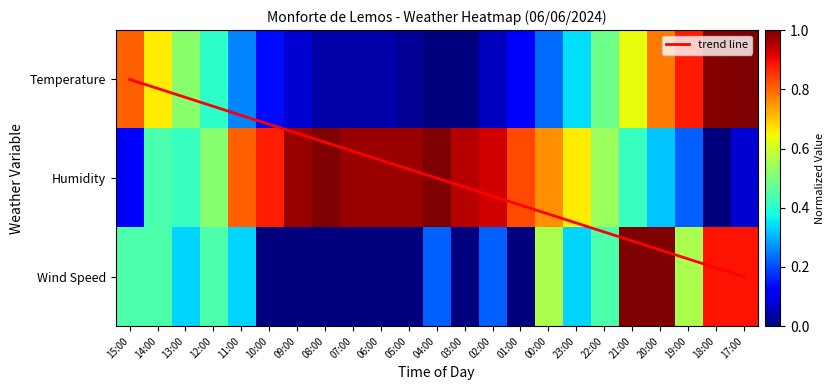

Rank the categories by Wind Speed value from lowest to highest.

10:00, 09:00, 08:00, 07:00, 06:00, 05:00, 03:00, 01:00, 04:00, 02:00, 13:00, 11:00, 23:00, 15:00, 14:00, 12:00, 22:00, 00:00, 19:00, 18:00, 17:00, 21:00, 20:00